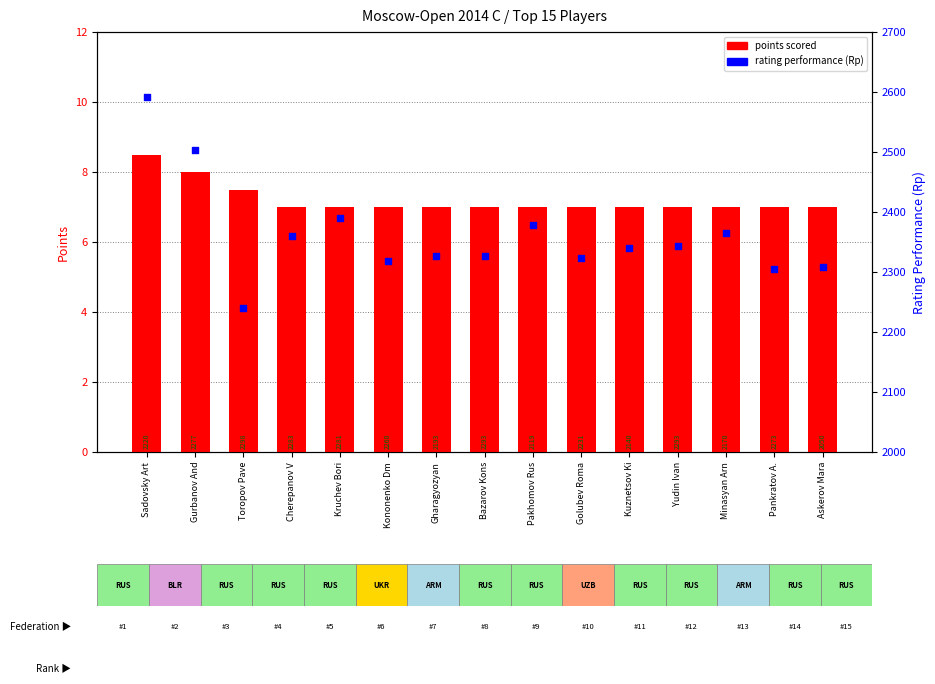

At how many categories does at least one series exceed 482?

15